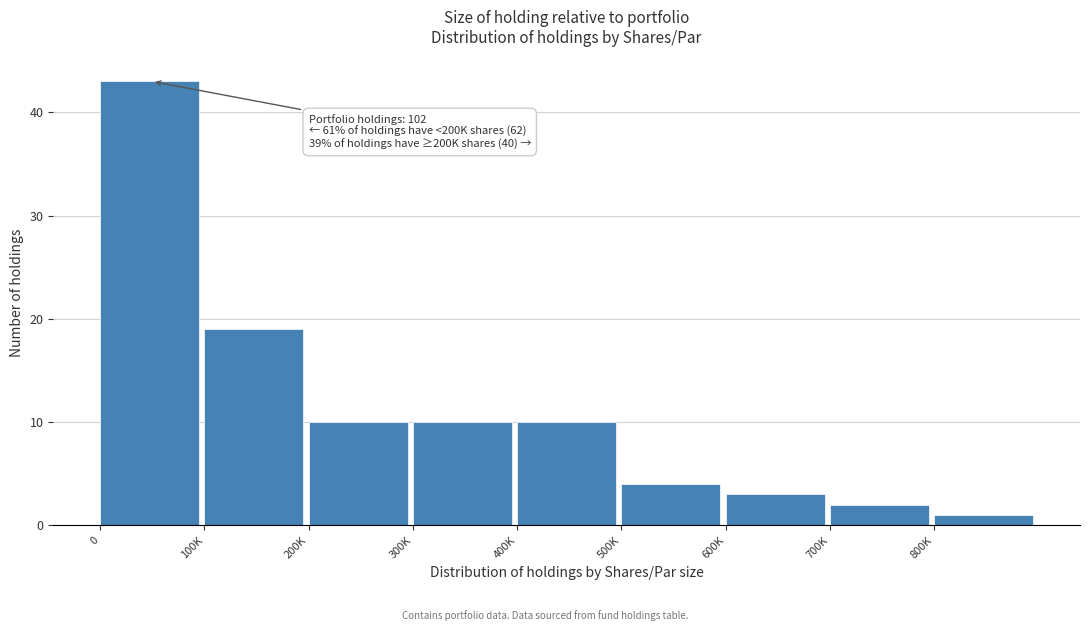

Reading left to right, what are all the values shown in this chart?

43	19	10	10	10	4	3	2	1